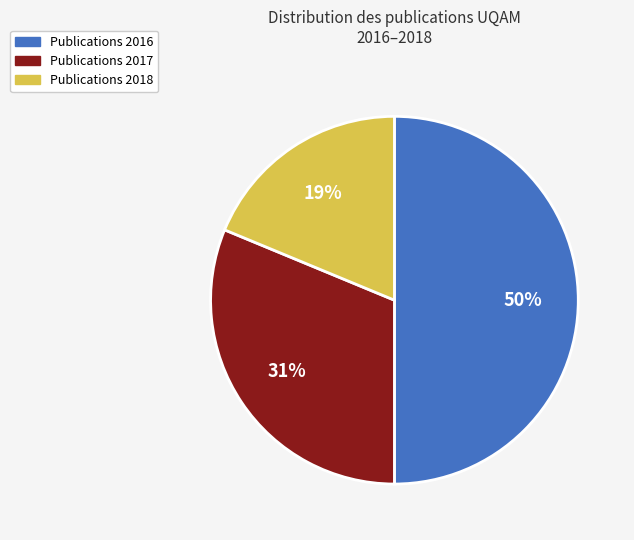

Is it true that Publications 2017 is 31% of the pie?

True